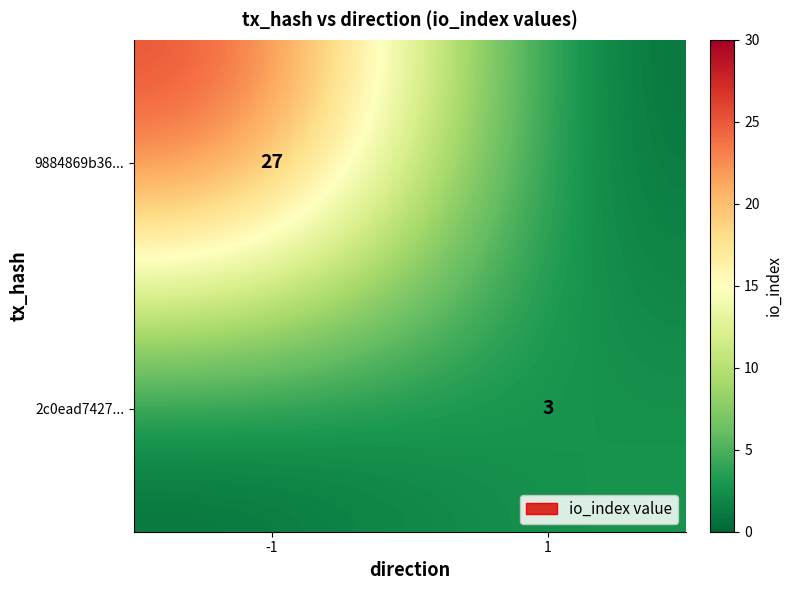

Is it true that 2c0ead7427... equals 3 at 1?

True